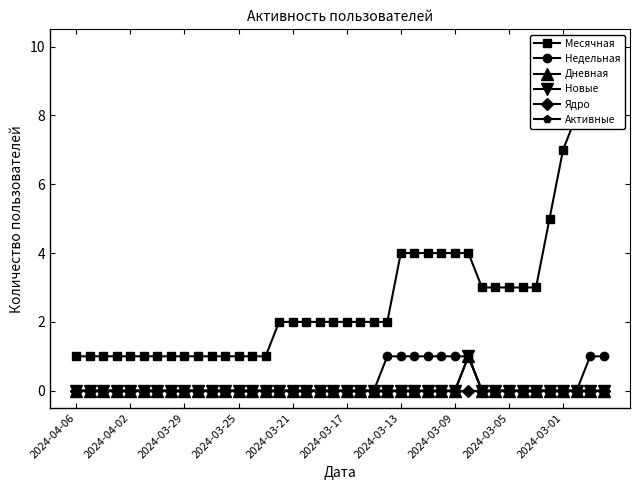

How many series are shown in this chart?

6